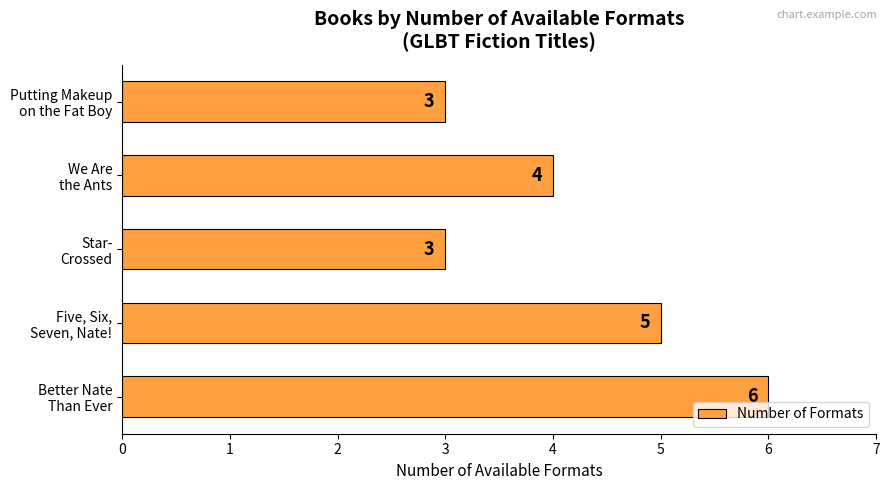

How many values are between 3 and 5?

4